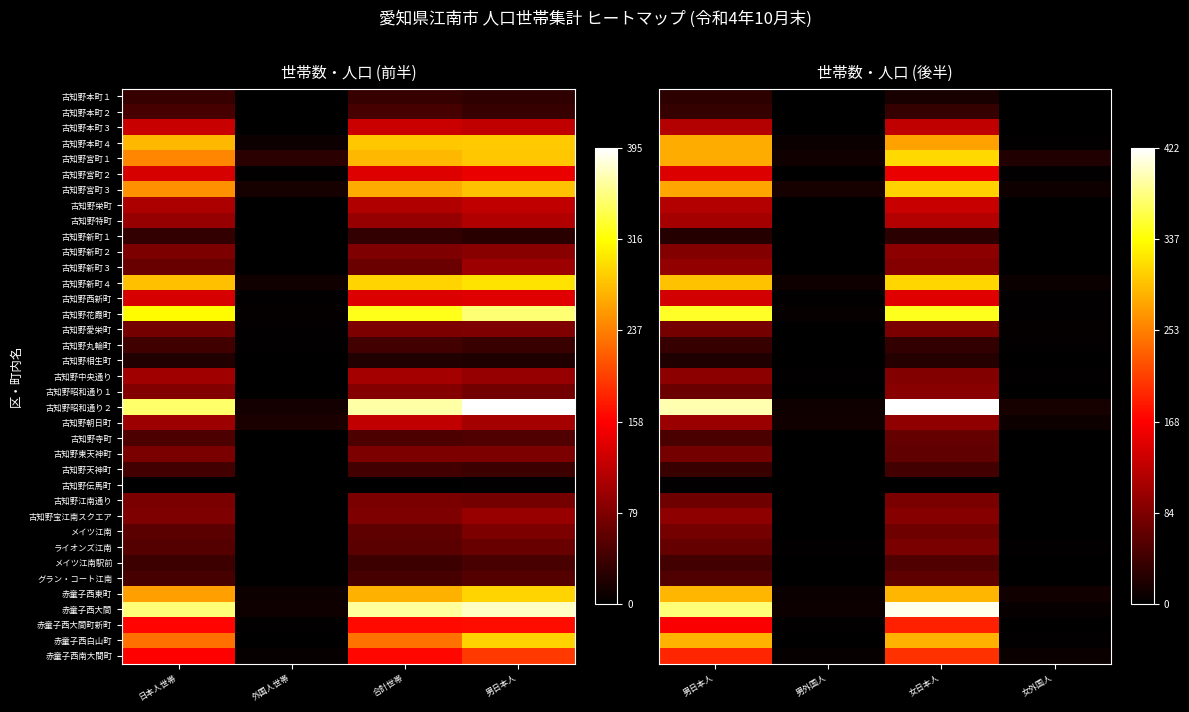

At which label does 古知野昭和通り１ reach its peak?

女日本人